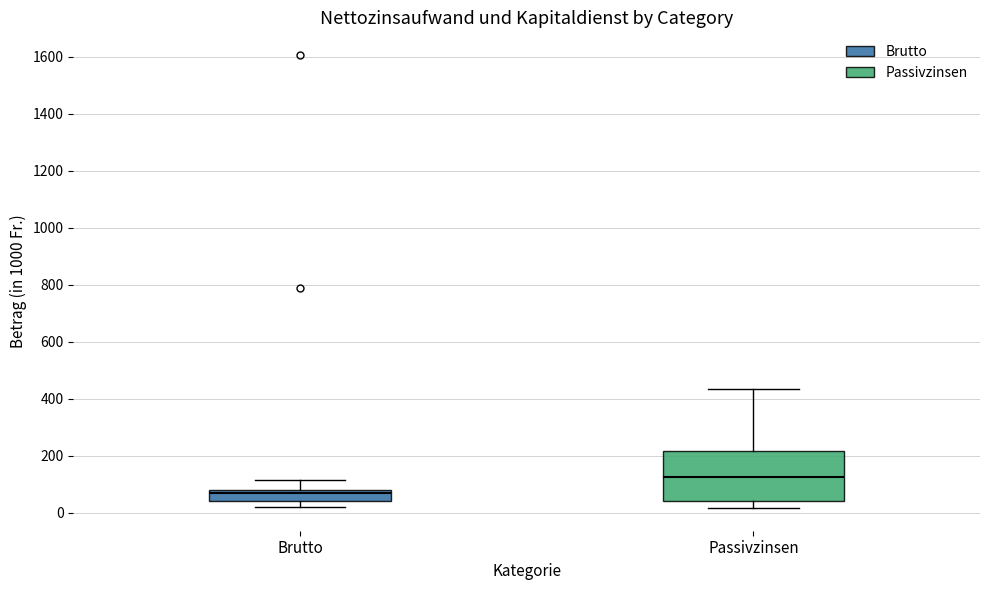

Comparing the boxes themselves (not the whiskers), which one is the tallest?

Passivzinsen